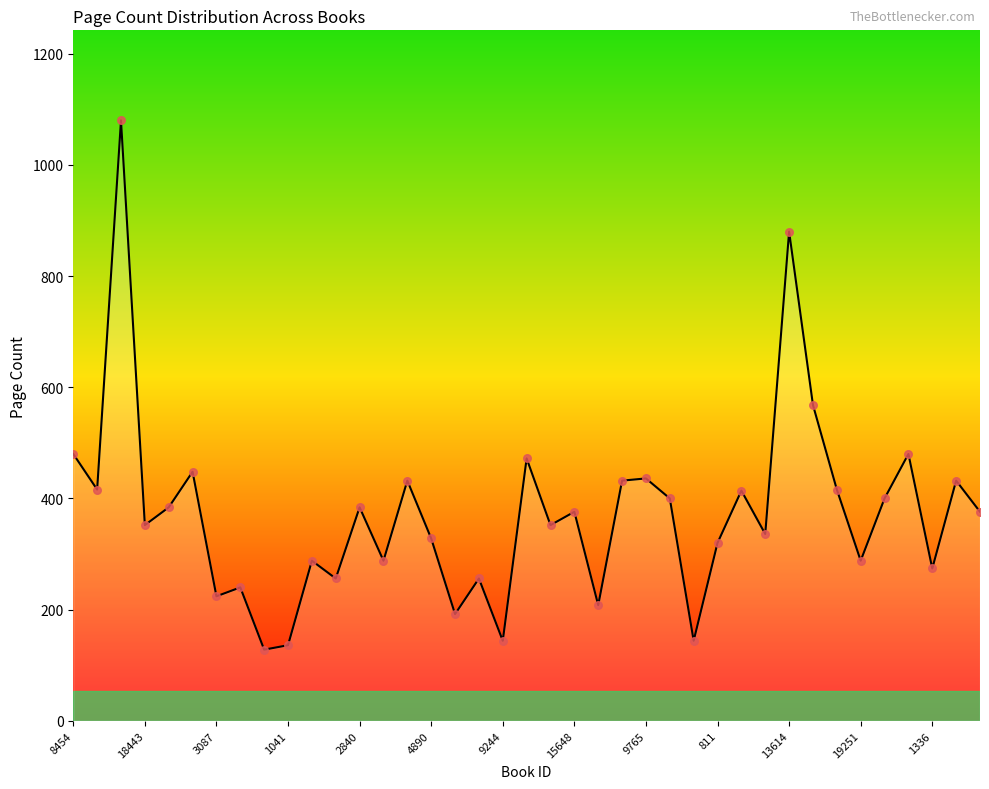

What is the greatest value displayed?

1080